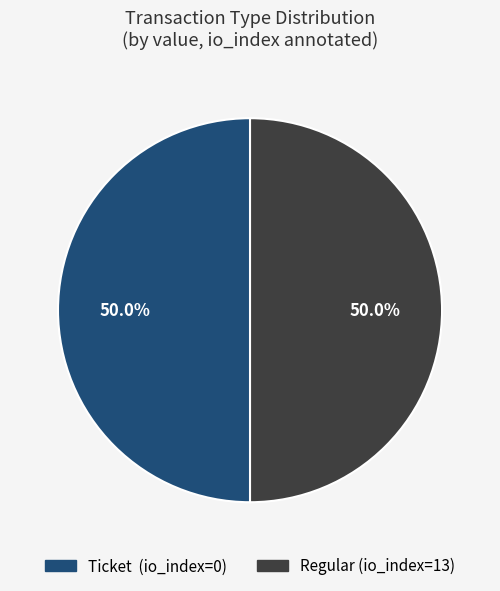

What is the ratio of the value at Ticket to the value at Regular?

1.0